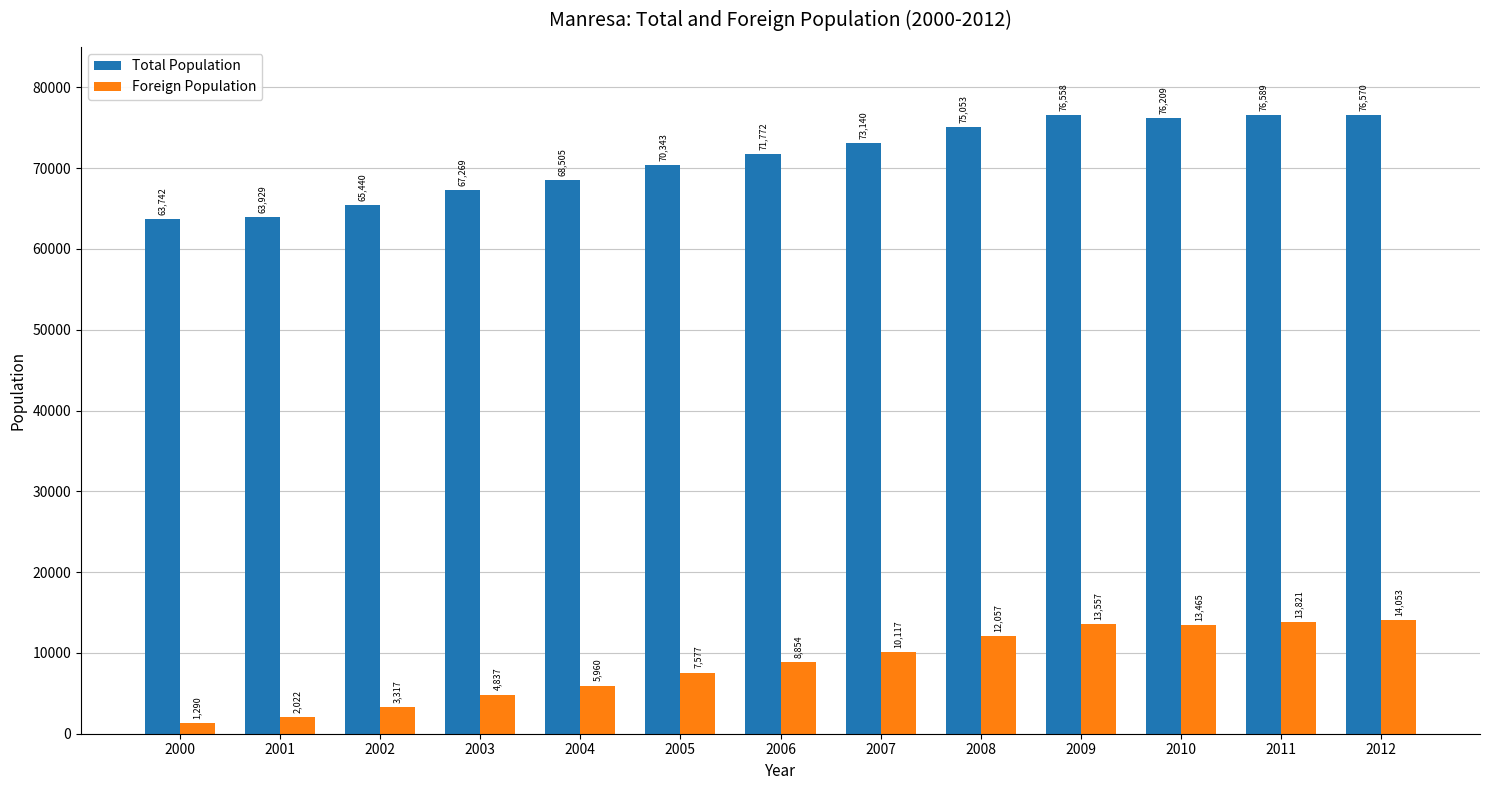

What is the average value of the Total Population series?

71163